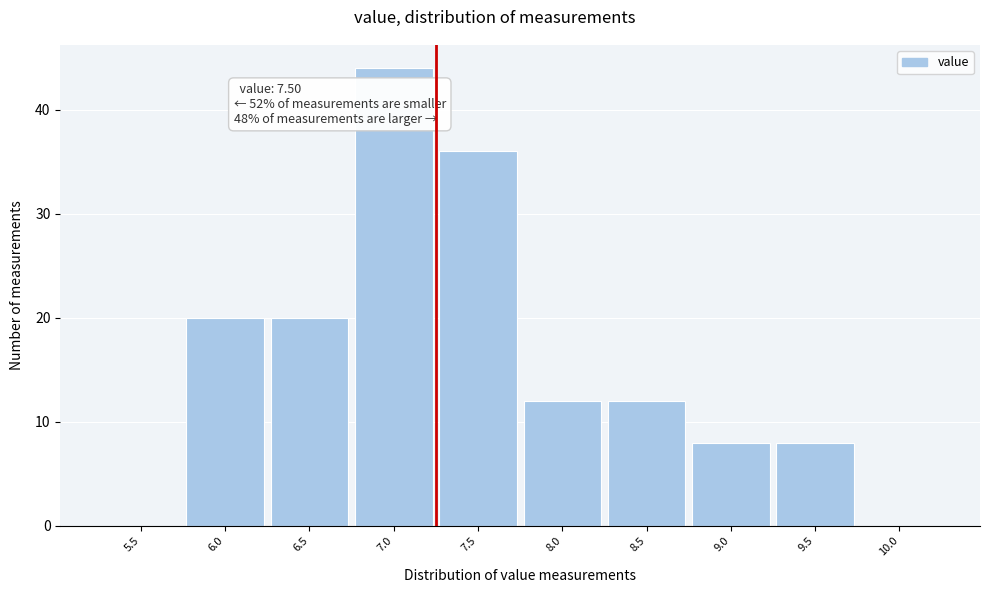

Reading left to right, transcribe all the data shown in this chart.

5.5=0	6.0=20	6.5=20	7.0=44	7.5=36	8.0=12	8.5=12	9.0=8	9.5=8	10.0=0